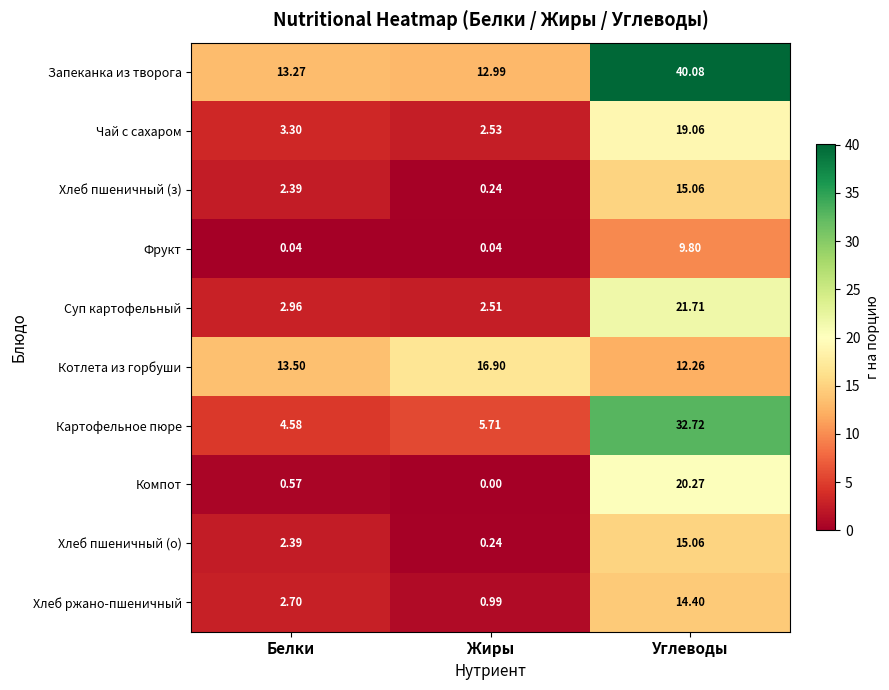

At which category does the chart reach its peak across all series?

Углеводы